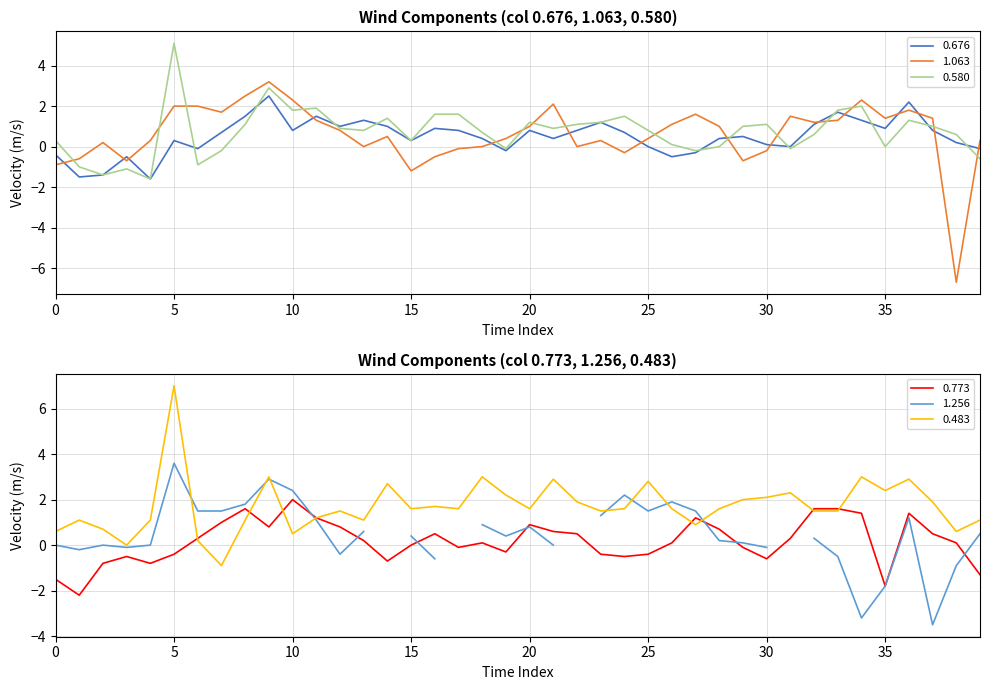

The value of 0.580 at 30 is 0.5. True or false?

False